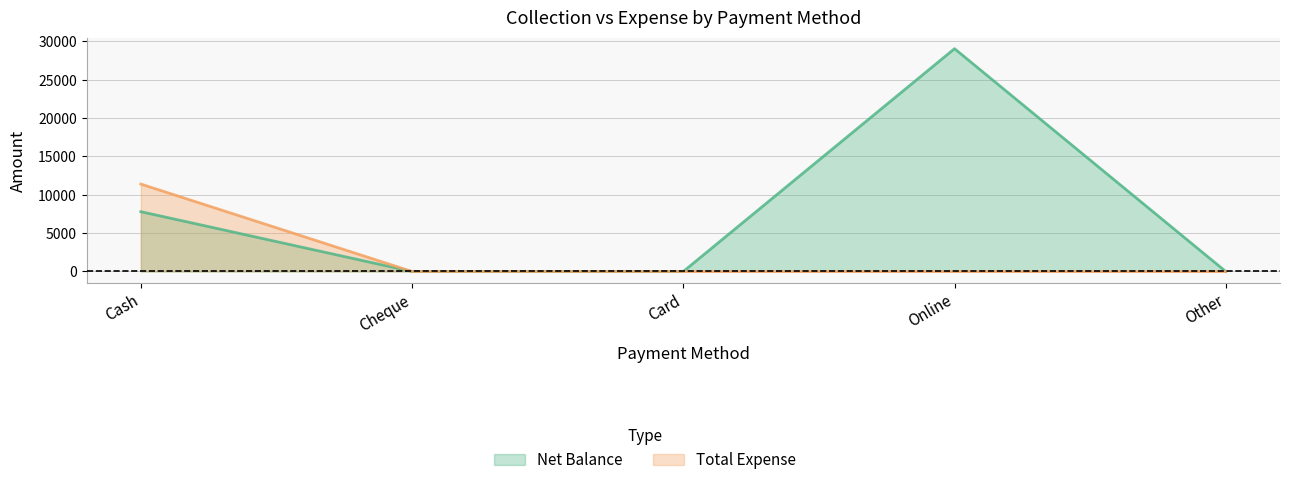

What is the greatest value displayed?

29050